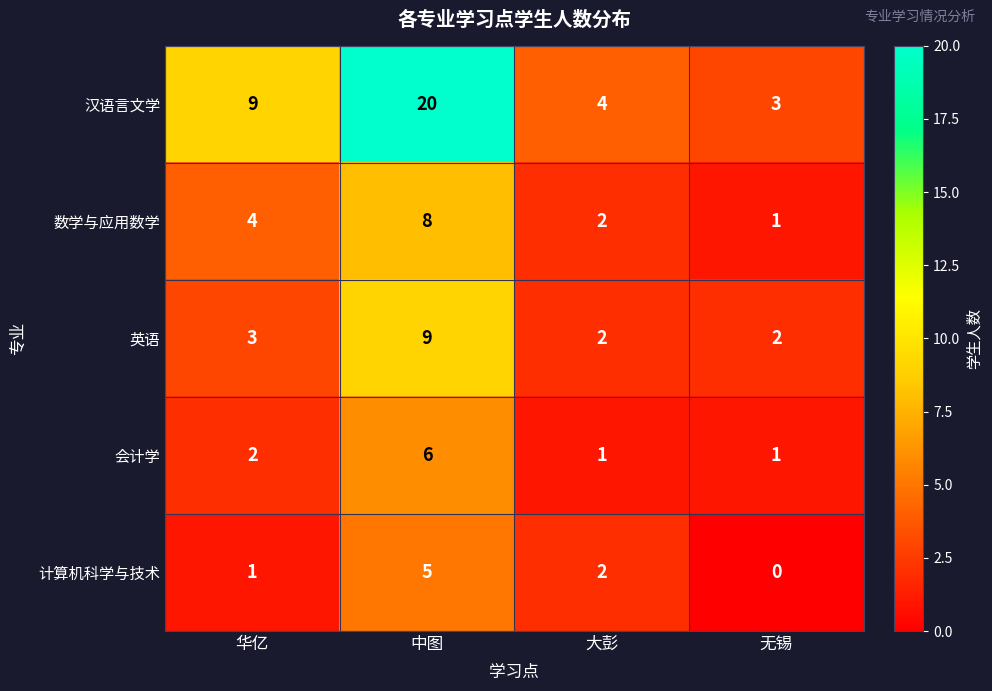

Reading right to left, what are all the values shown in this chart?

汉语言文学: 无锡=3	大彭=4	中图=20	华亿=9
数学与应用数学: 无锡=1	大彭=2	中图=8	华亿=4
英语: 无锡=2	大彭=2	中图=9	华亿=3
会计学: 无锡=1	大彭=1	中图=6	华亿=2
计算机科学与技术: 无锡=0	大彭=2	中图=5	华亿=1